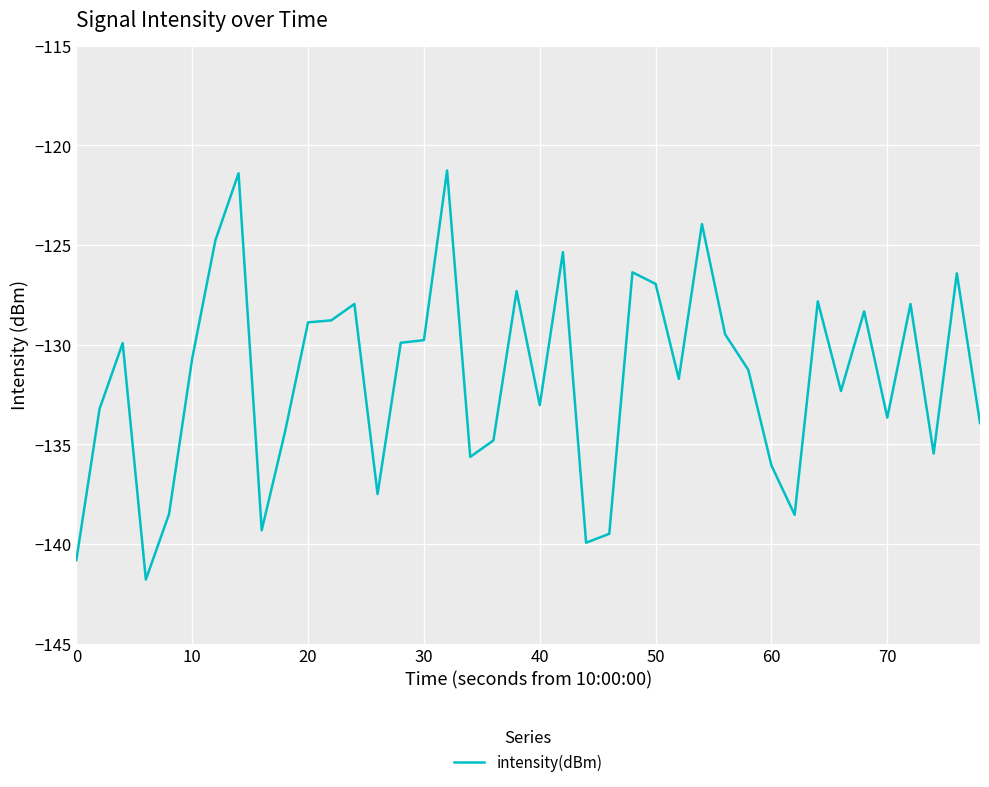

What is the smallest value displayed?

-141.8